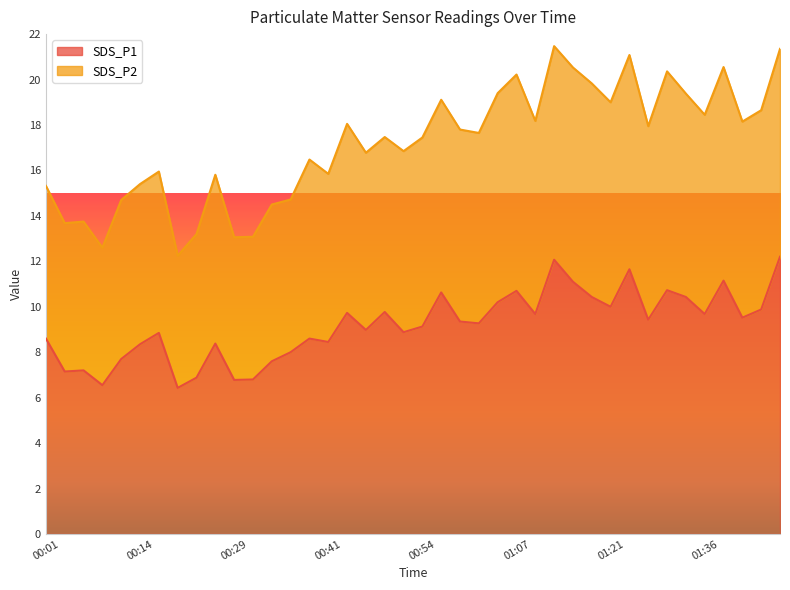

True or false: SDS_P1 has a value of 8.9 at 00:51.

True